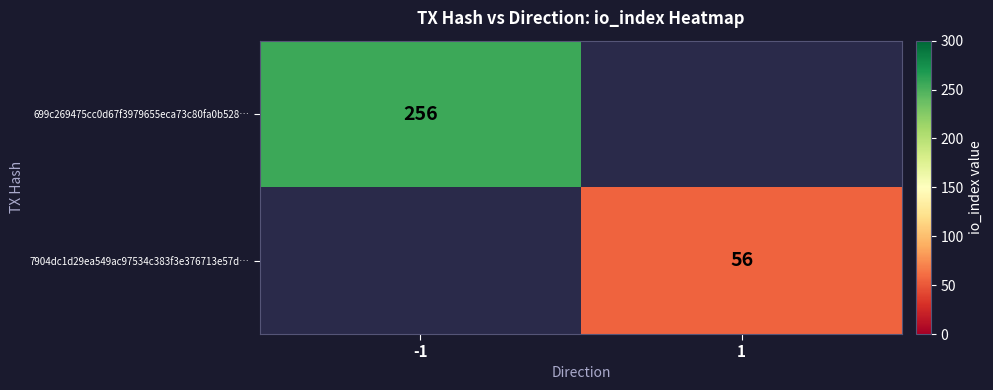

Is it true that 7904dc1d29ea549ac97534c383f3e376713e57d… equals 91 at 1?

False